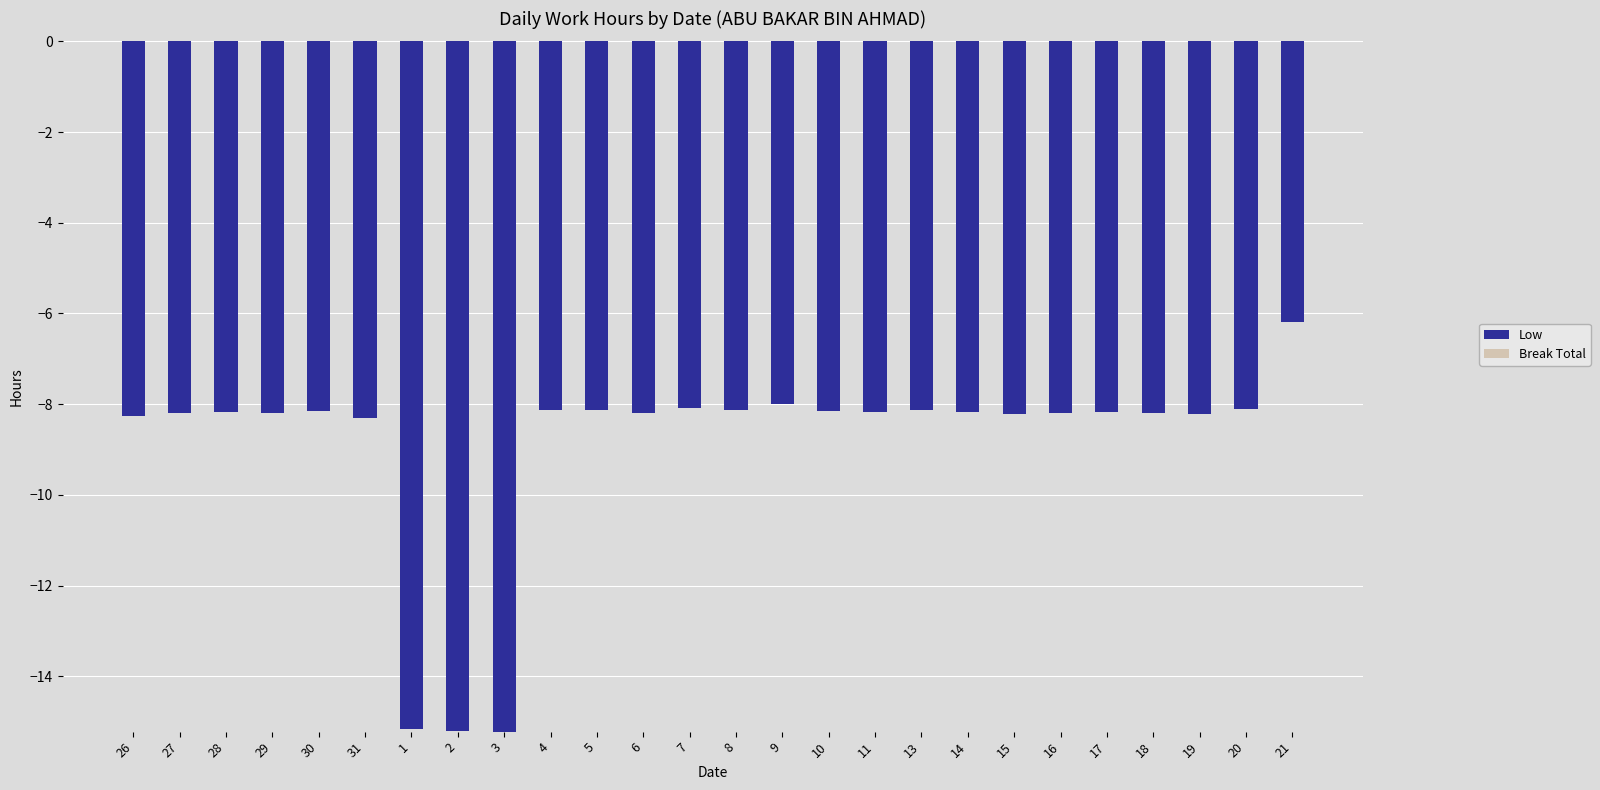

What is the change in value from 3 to 5?

+7.1